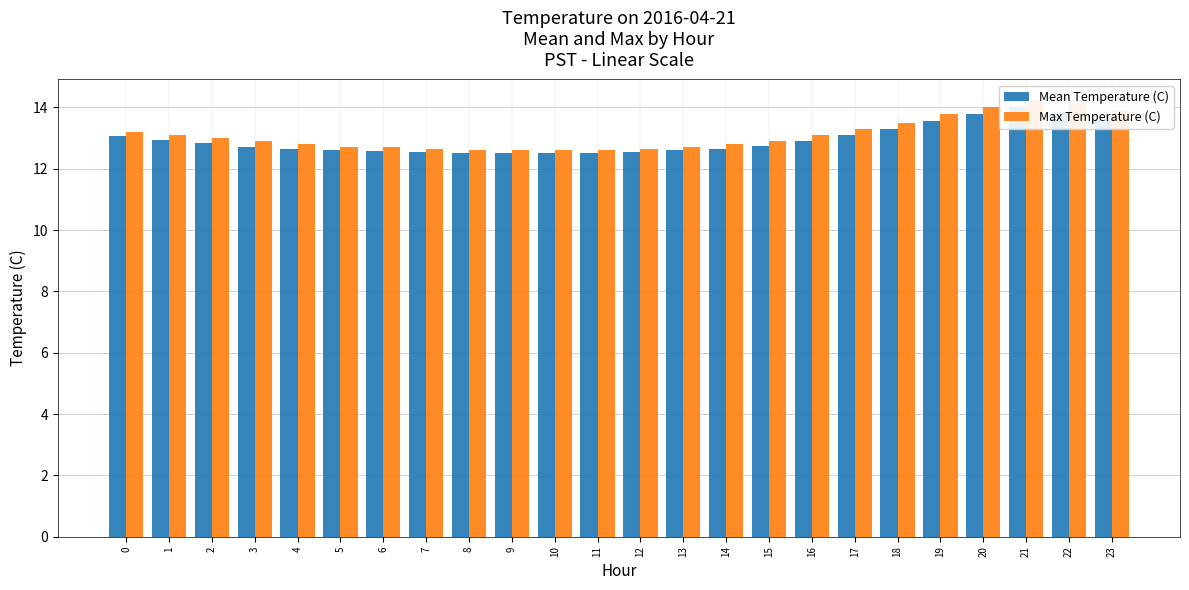

How many bars are there in each group?

2